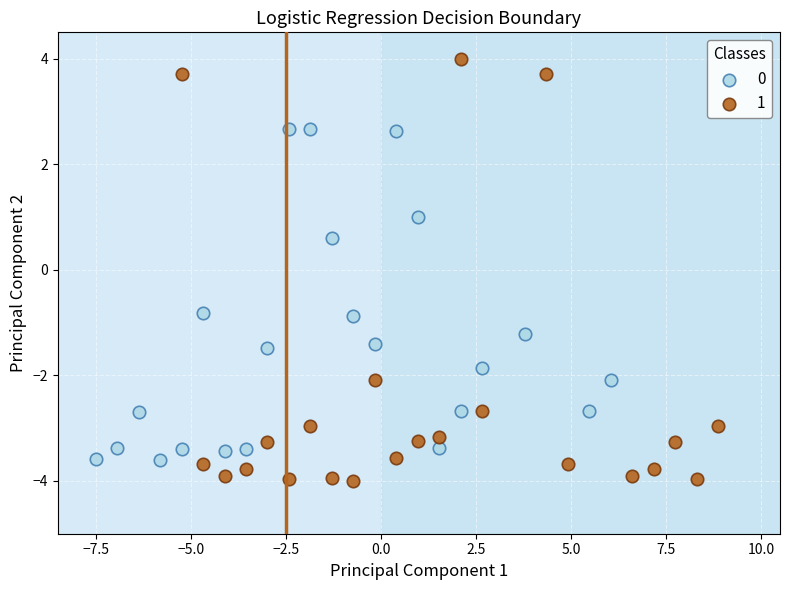

Which series contains the highest Y value?

1